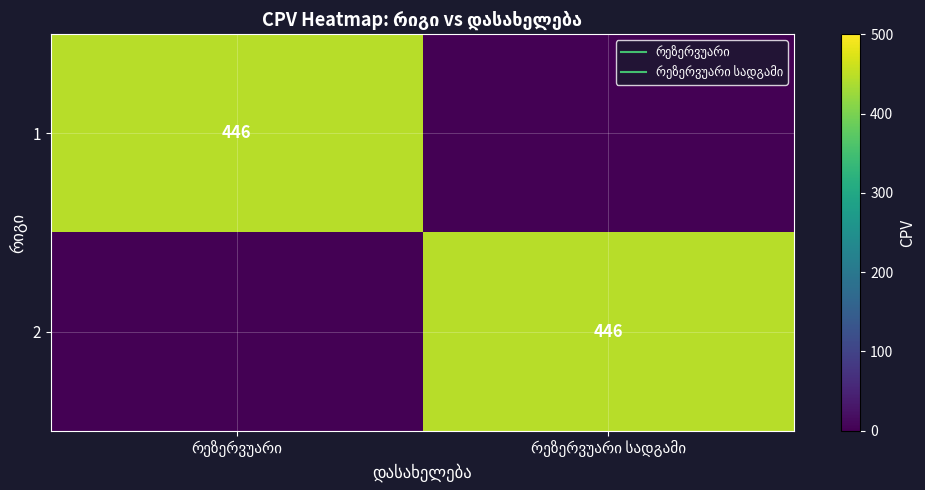

What is the maximum value for 2?

446